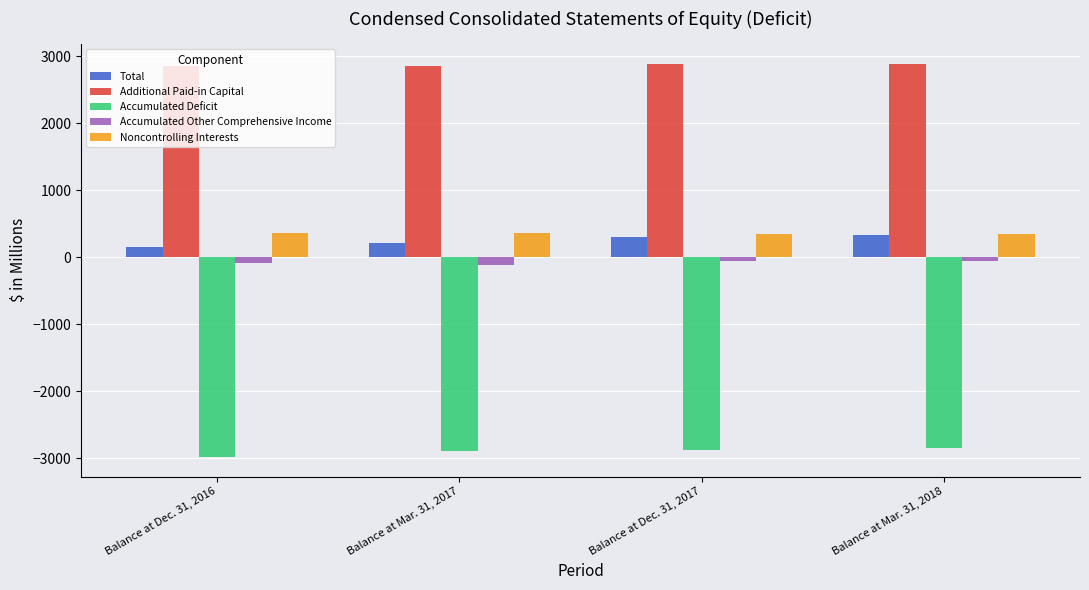

Does the chart contain any negative values?

Yes